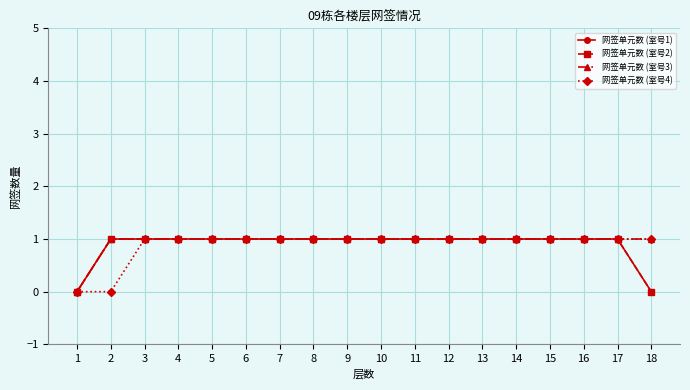

Is this an area chart (filled region under the line)?

No